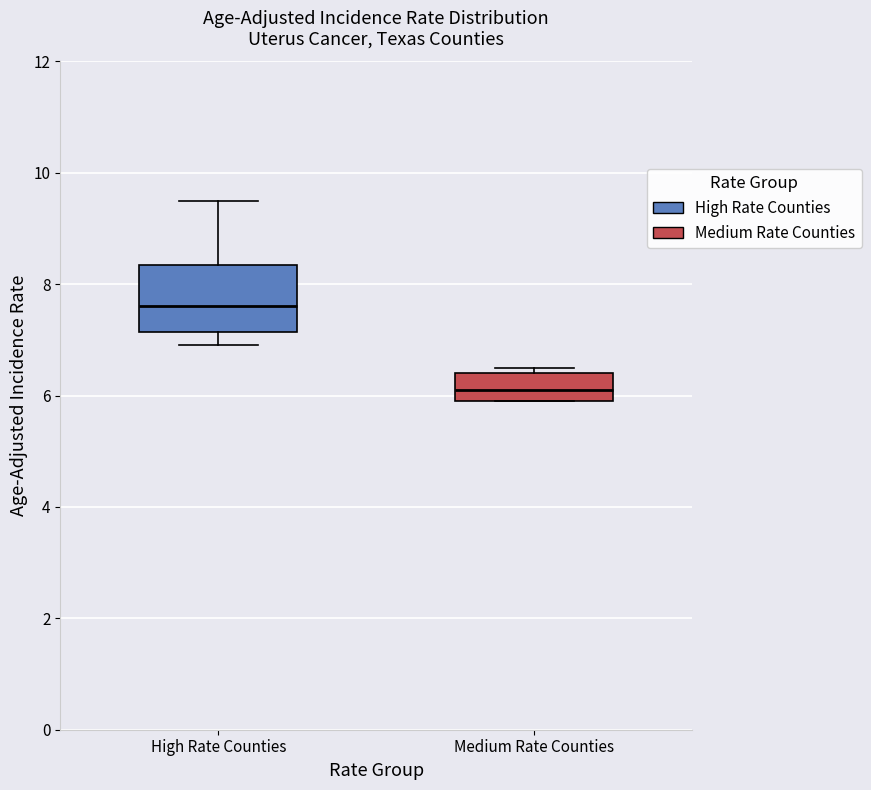

Comparing the boxes themselves (not the whiskers), which one is the tallest?

High Rate Counties